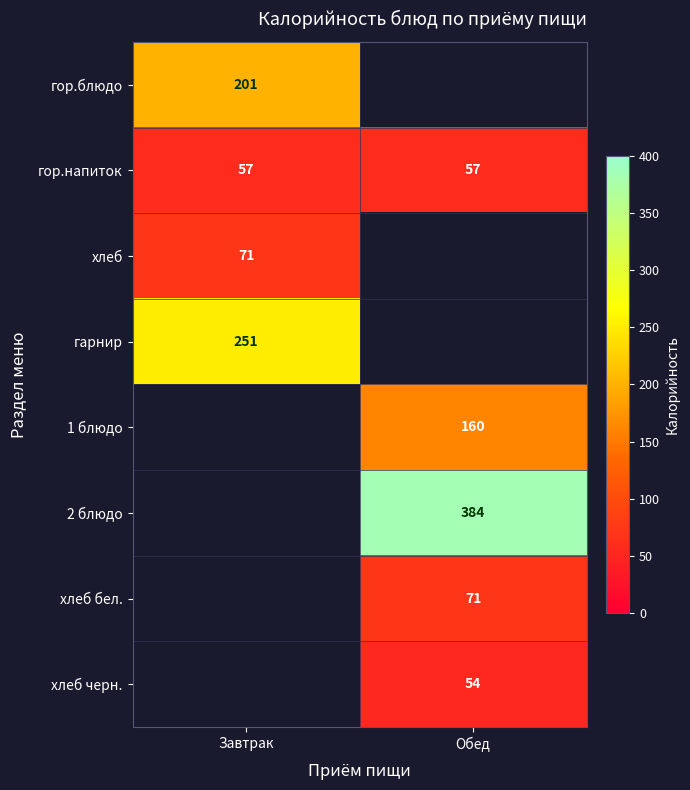

The гор.блюдо series shows 201 at Завтрак. True or false?

True